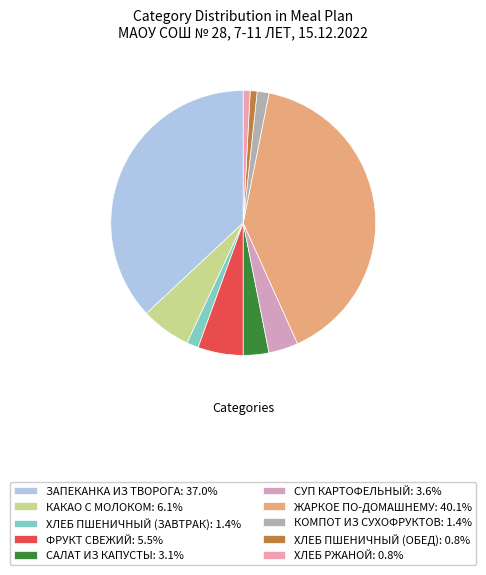

True or false: ЗАПЕКАНКА ИЗ ТВОРОГА accounts for 37% of the total.

True